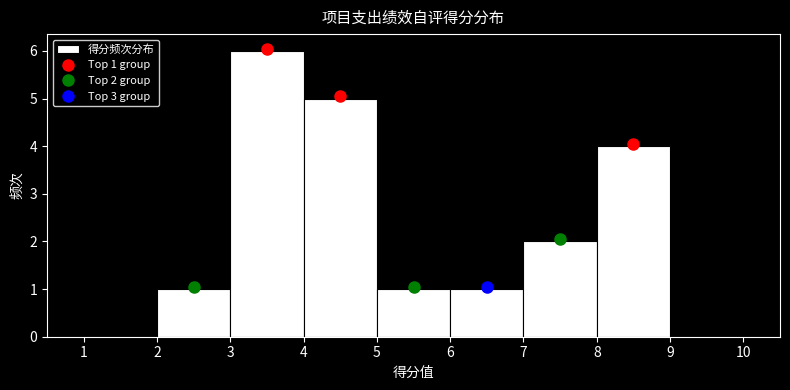

Which range on the x-axis has the tallest bar?

3 to 4